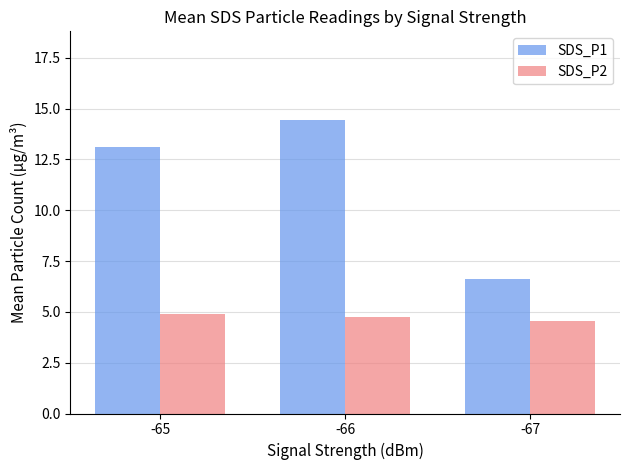

Where is SDS_P2 nearest to the value 4?

-67